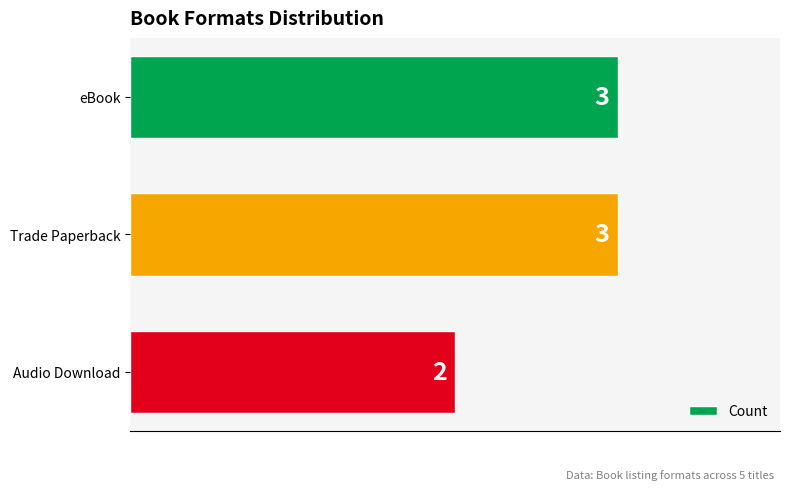

What is the sum of all values?

8